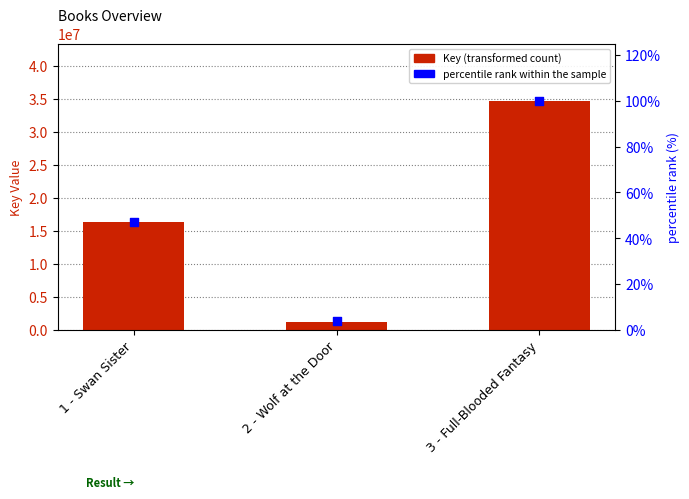

At how many categories does at least one series exceed 18730721?

1